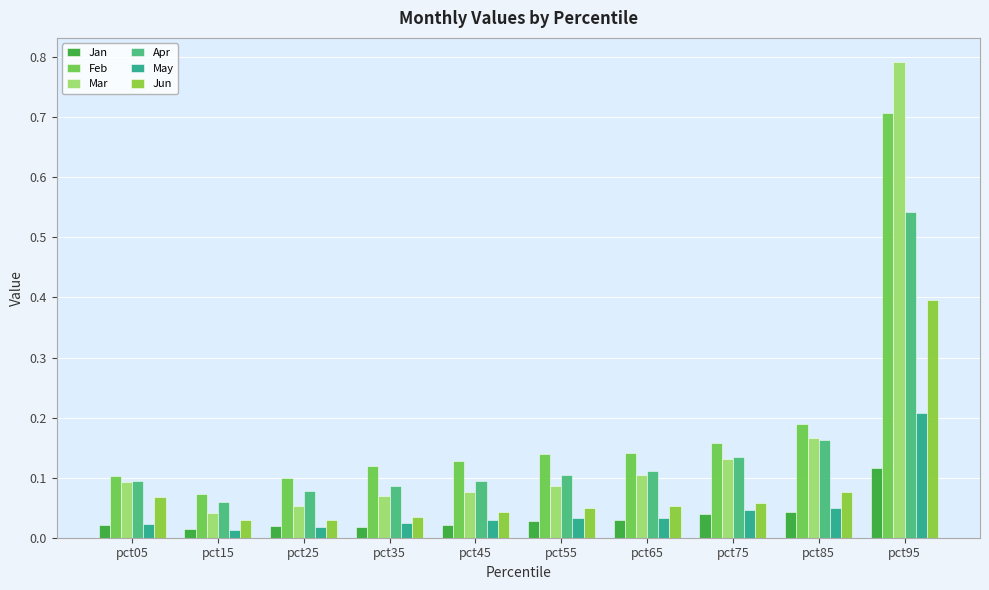

What is the maximum value for Jan?

0.1